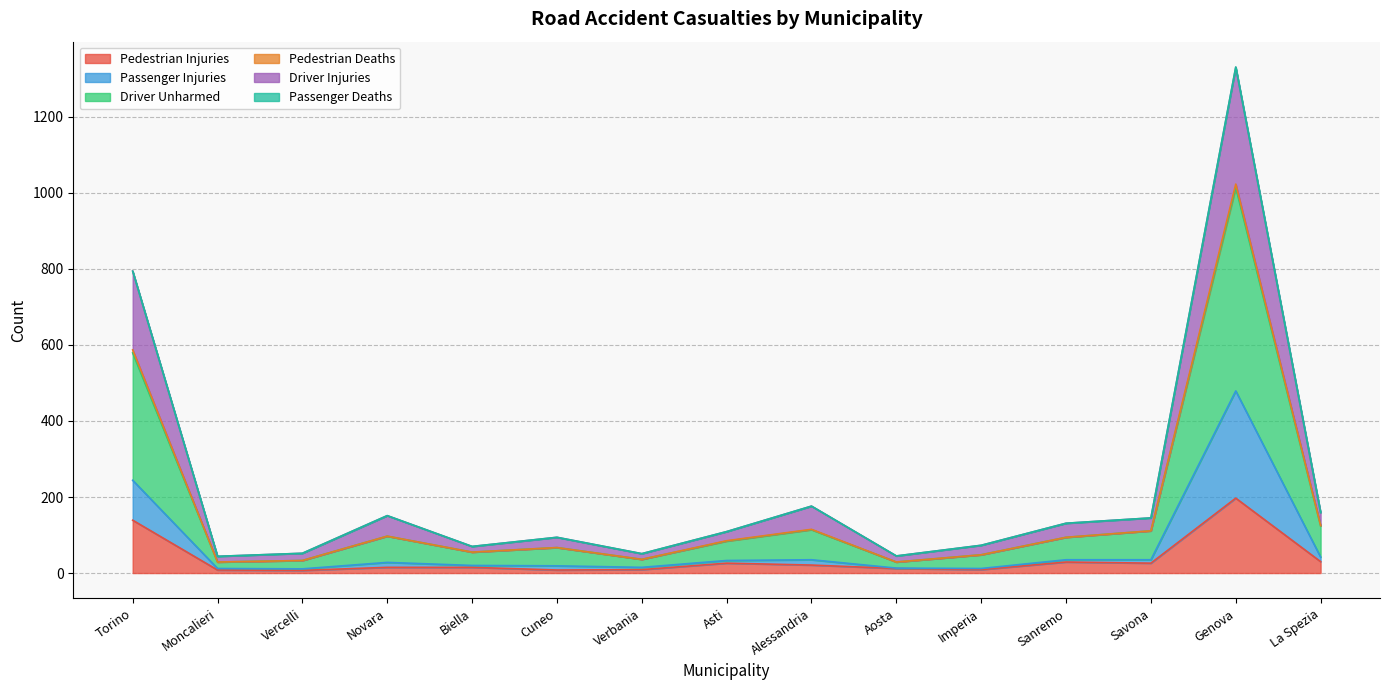

True or false: Driver Injuries and Passenger Injuries cross at least once.

False